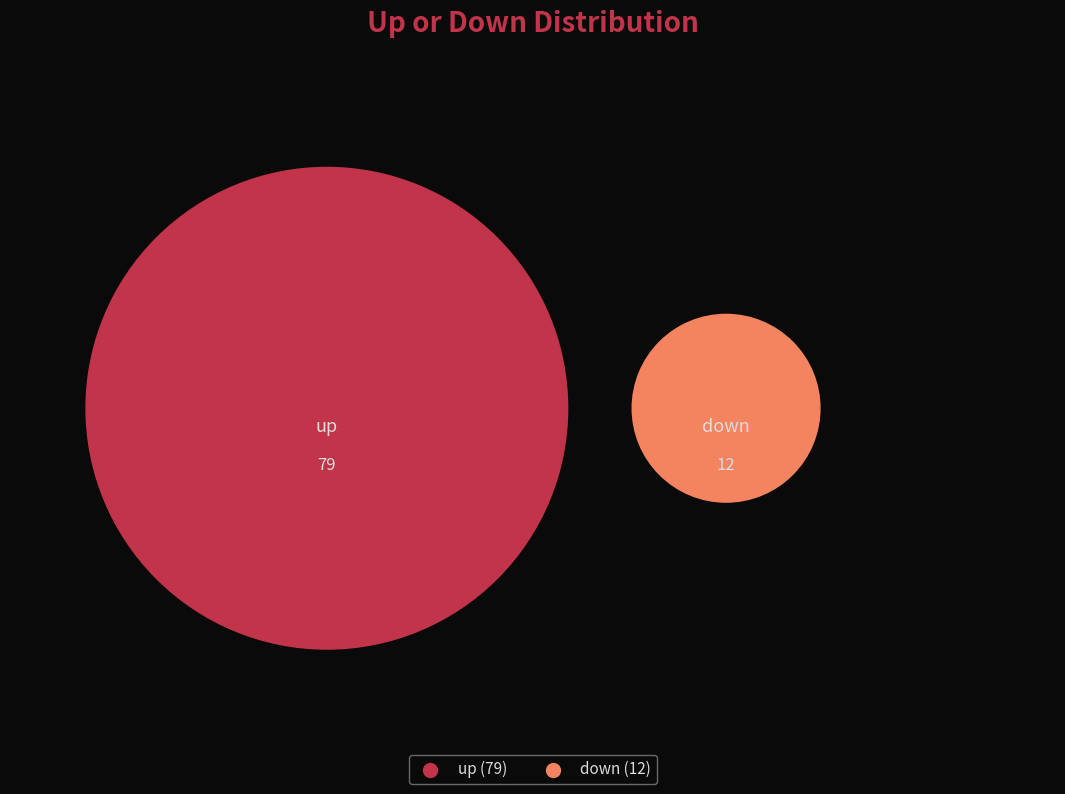

Which category accounts for the majority?

up